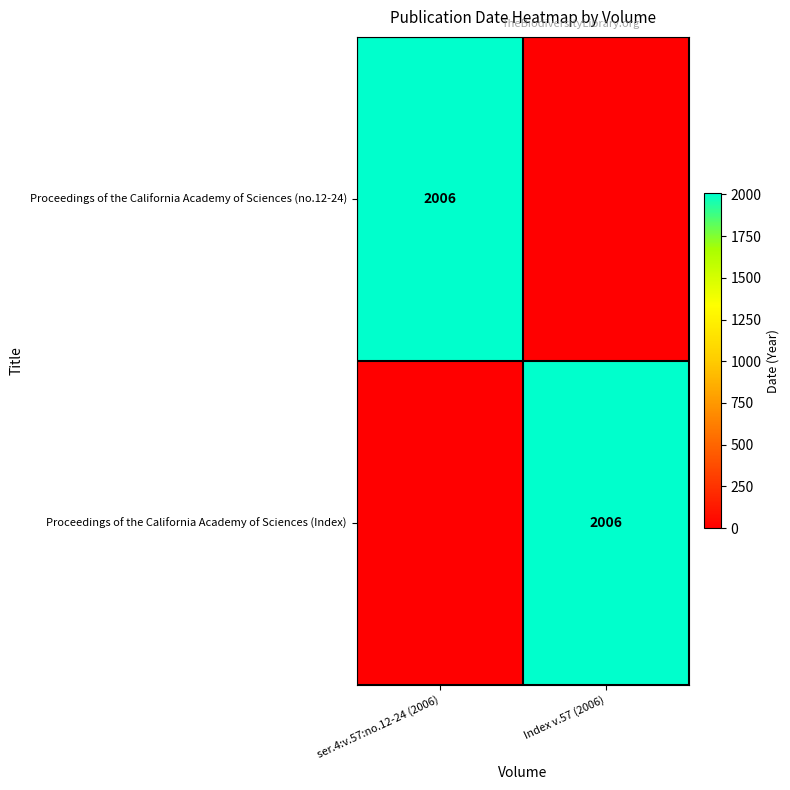

The Proceedings of the California Academy of Sciences (no.12-24) series shows 2006 at ser.4:v.57:no.12-24 (2006). True or false?

True